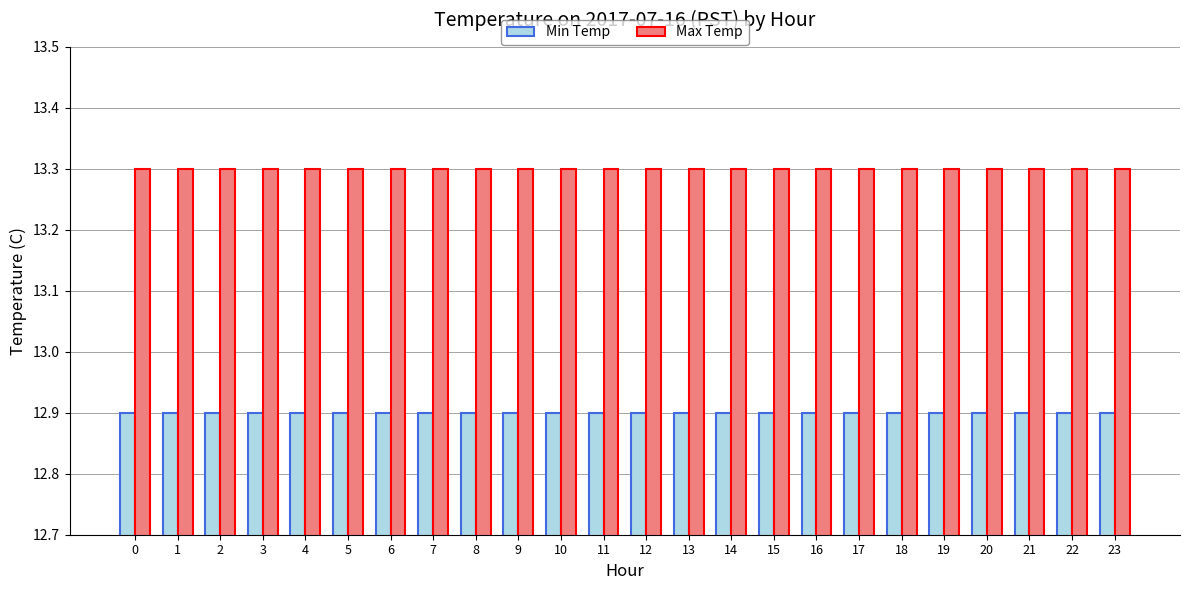

Is it true that Min Temp equals 4.6 at 19?

False